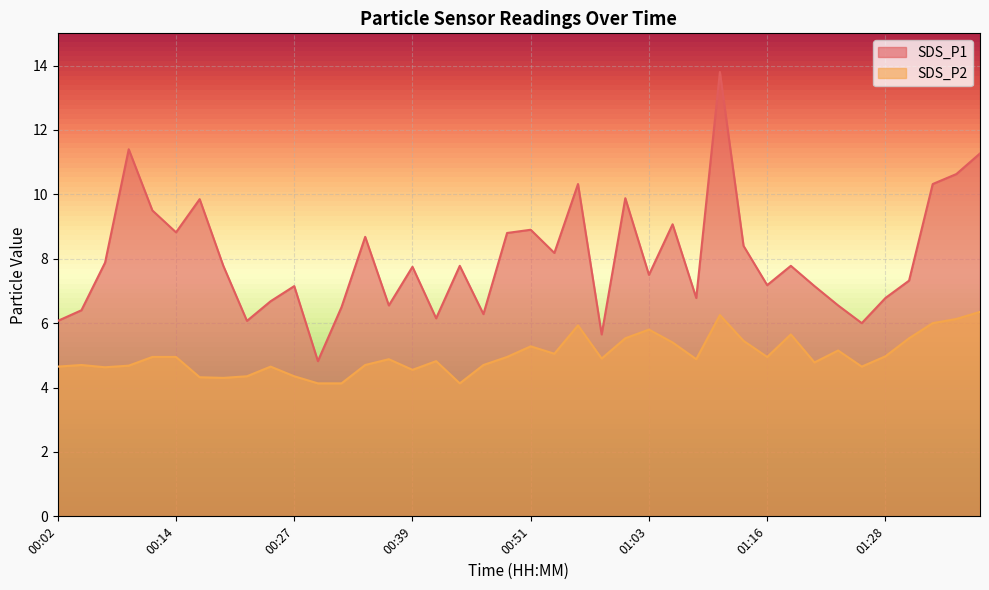

What is the difference between the maximum and minimum values in the SDS_P2 series?

2.2